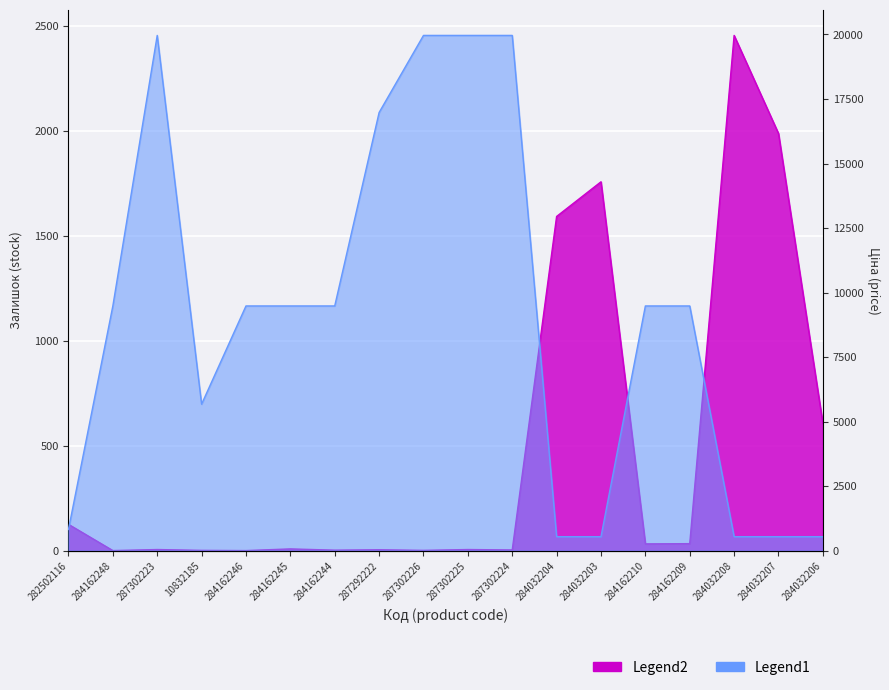

The Ціна series shows 743.2 at 284032203. True or false?

False